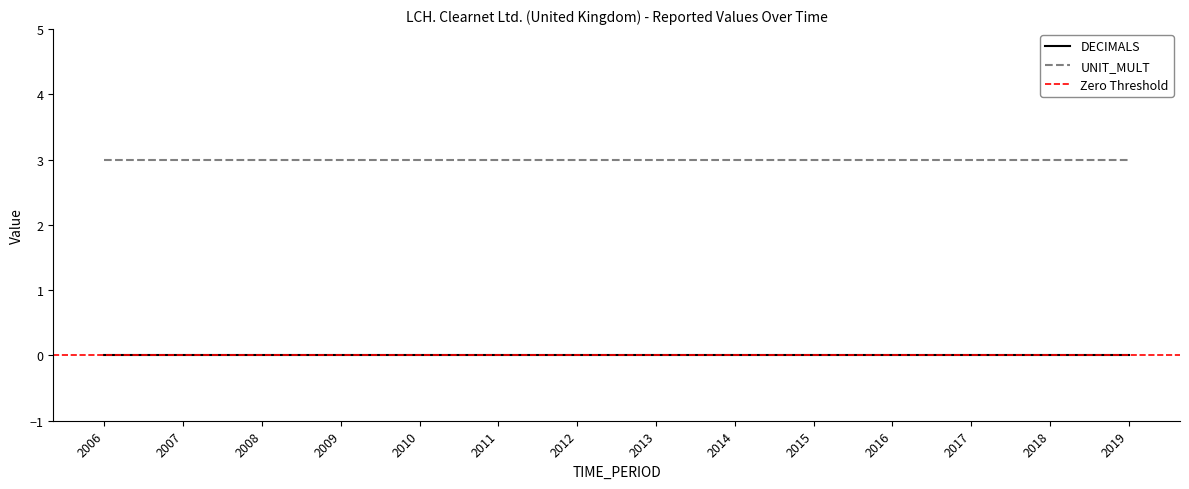

The value of DECIMALS at 2009 is 0. True or false?

True